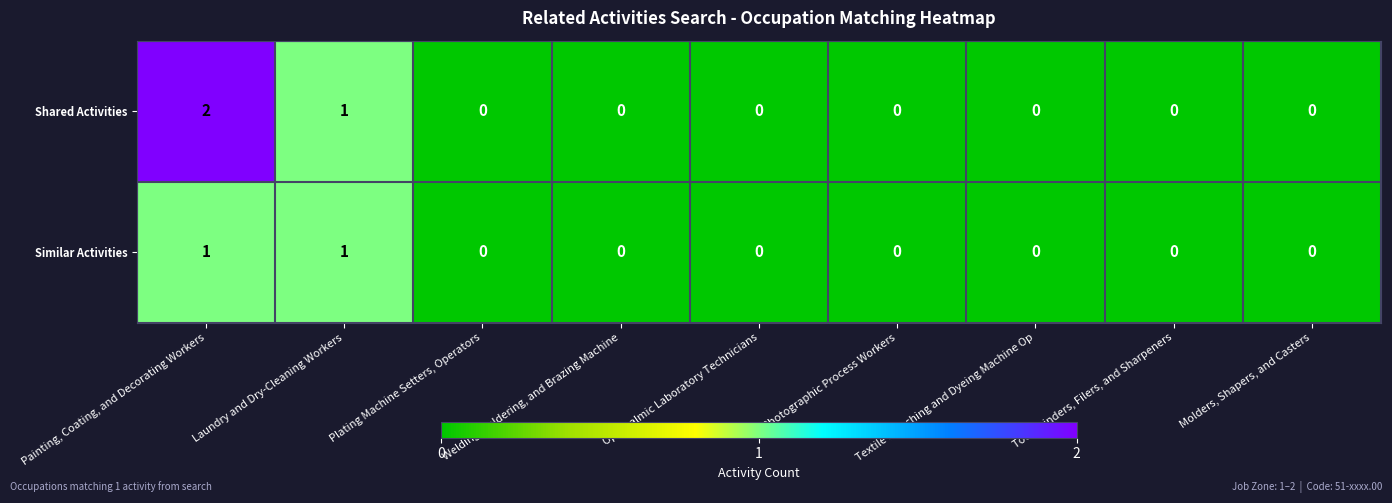

Where is Shared Activities nearest to the value 1?

Laundry and Dry-Cleaning Workers